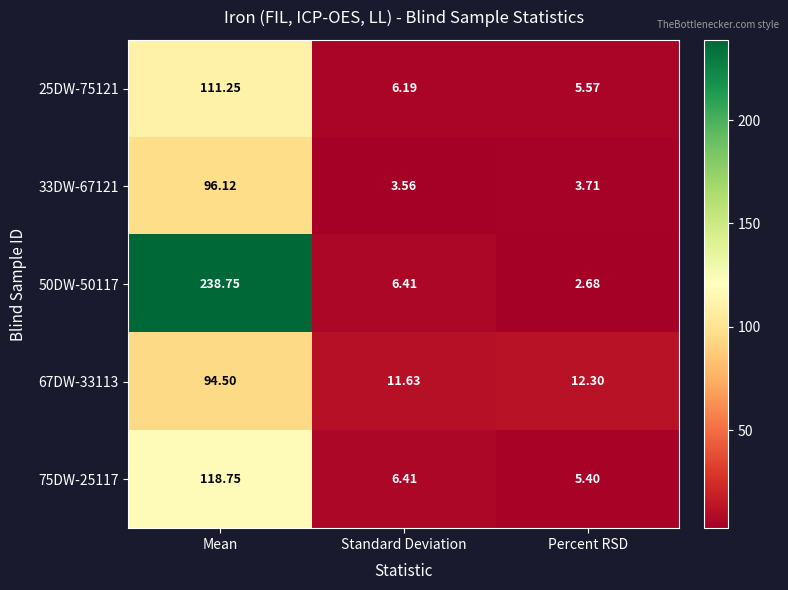

List the labels in order of 75DW-25117 value, largest first.

Mean, Standard Deviation, Percent RSD